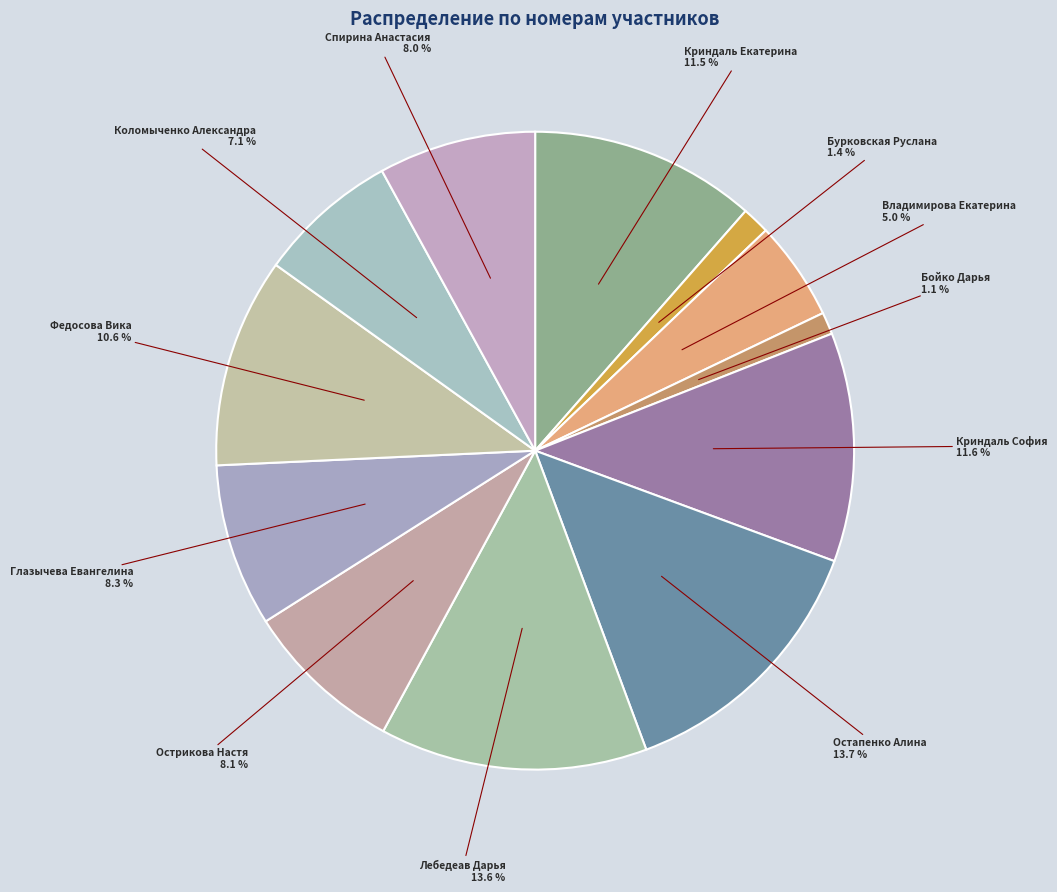

What percentage do Бурковская Руслана and Лебедеав Дарья together represent?

15.0%